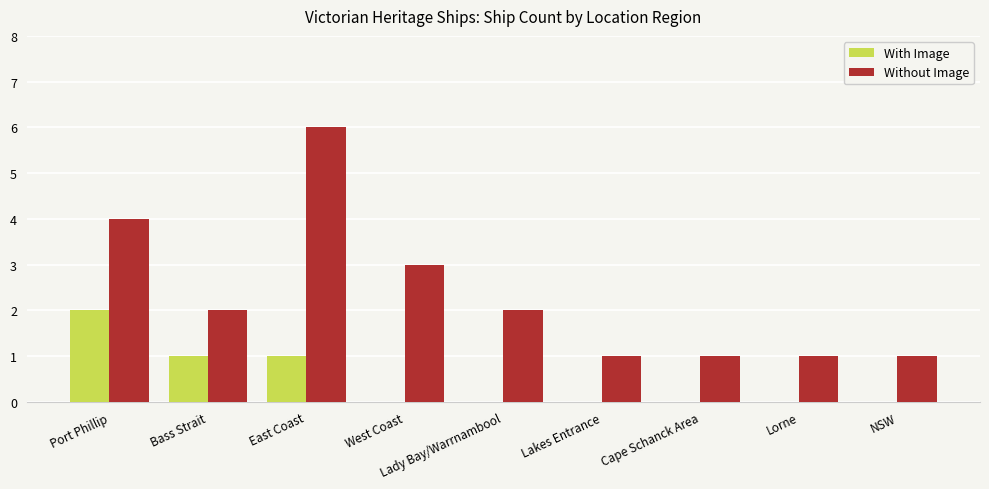

True or false: With Image has a value of 4 at Port Phillip.

False